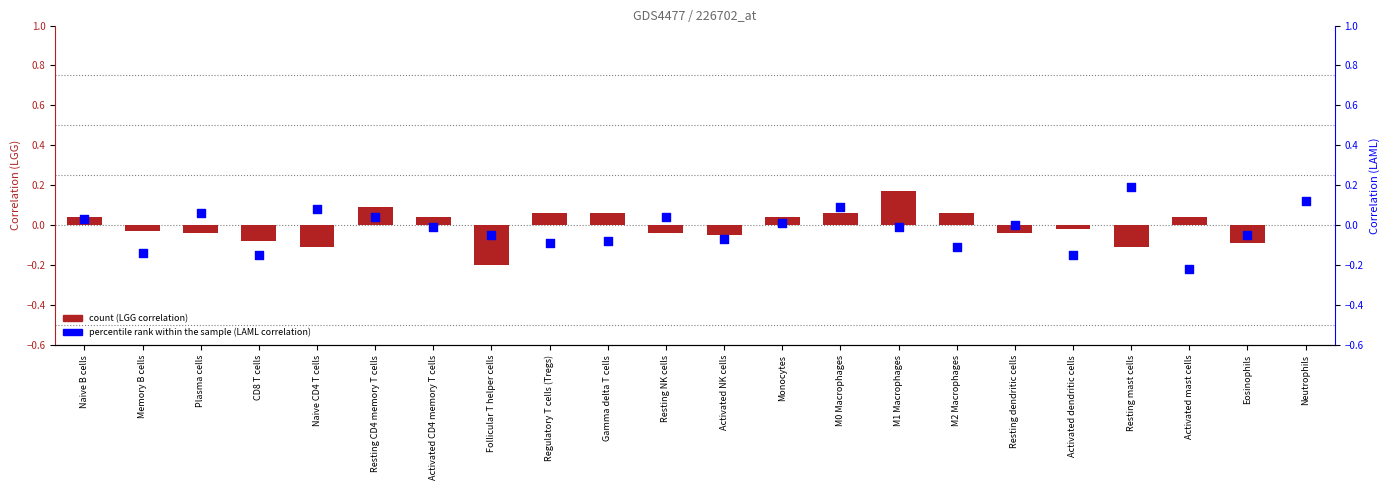

At which category is the sum across all series the highest?

M1 Macrophages